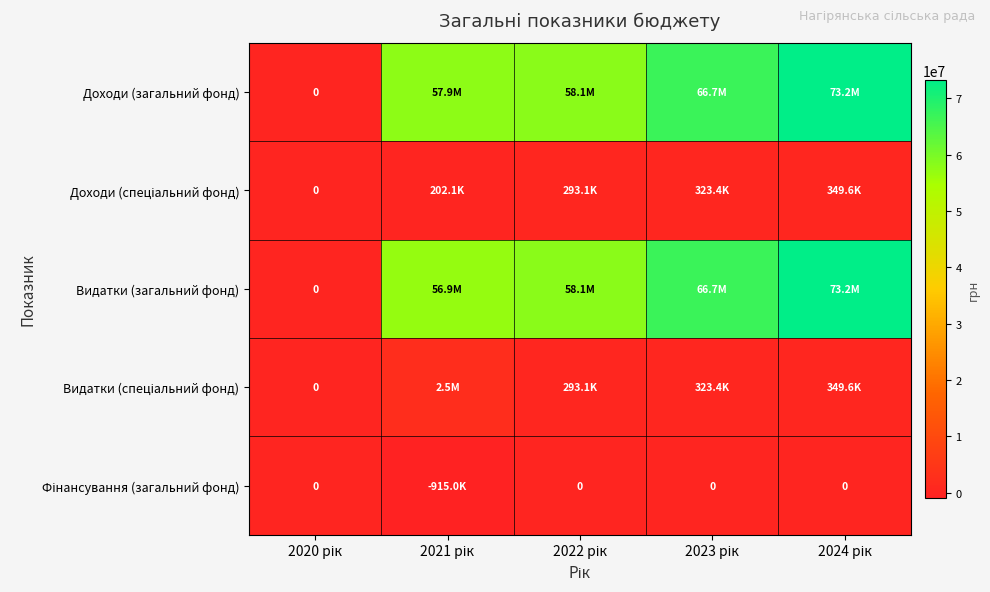

Which series has the largest total across all categories?

Доходи (загальний фонд)